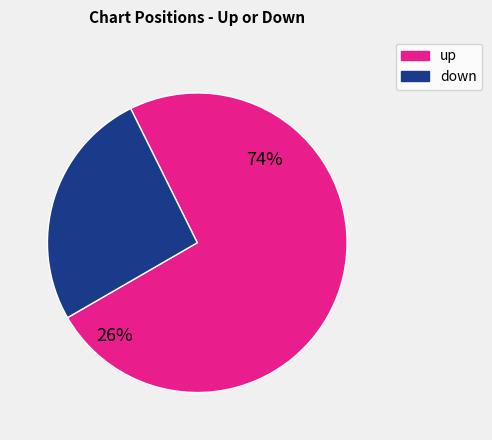

Does any single category account for the majority?

Yes